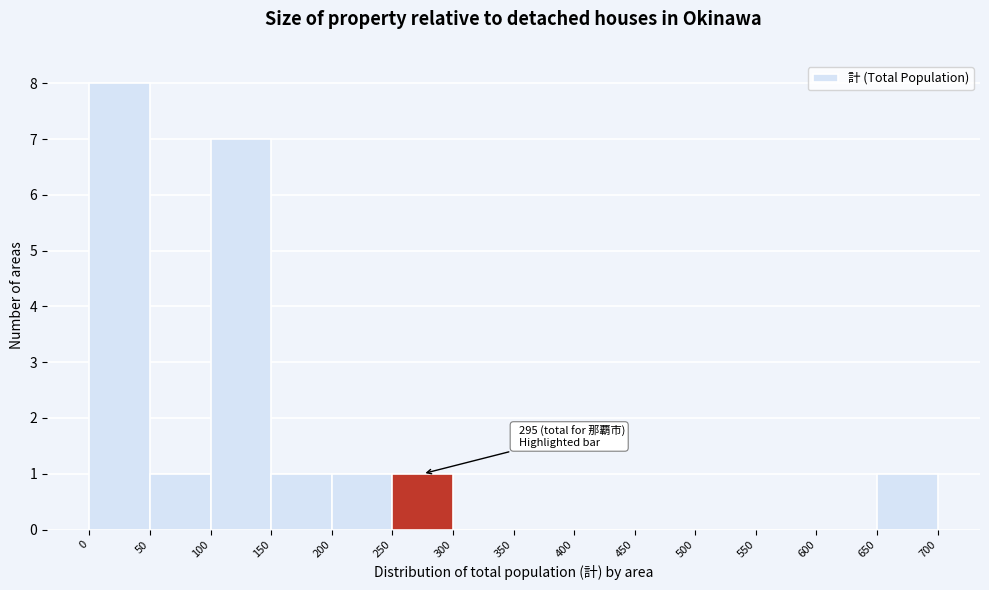

Which range on the x-axis has the tallest bar?

0 to 50